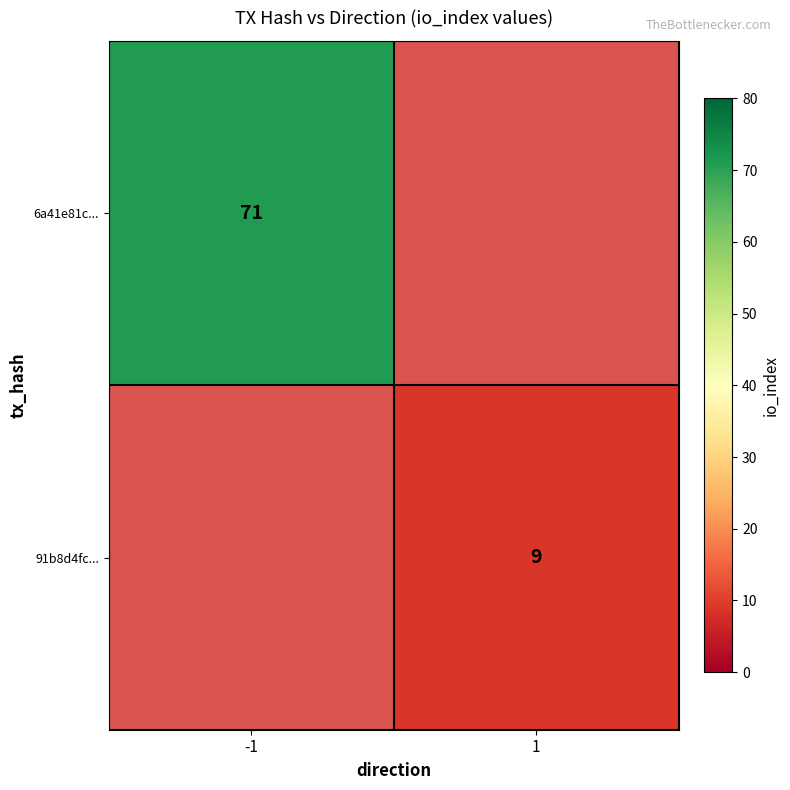

Is the value of 91b8d4fc... at 1 greater than the value of 6a41e81c... at -1?

No